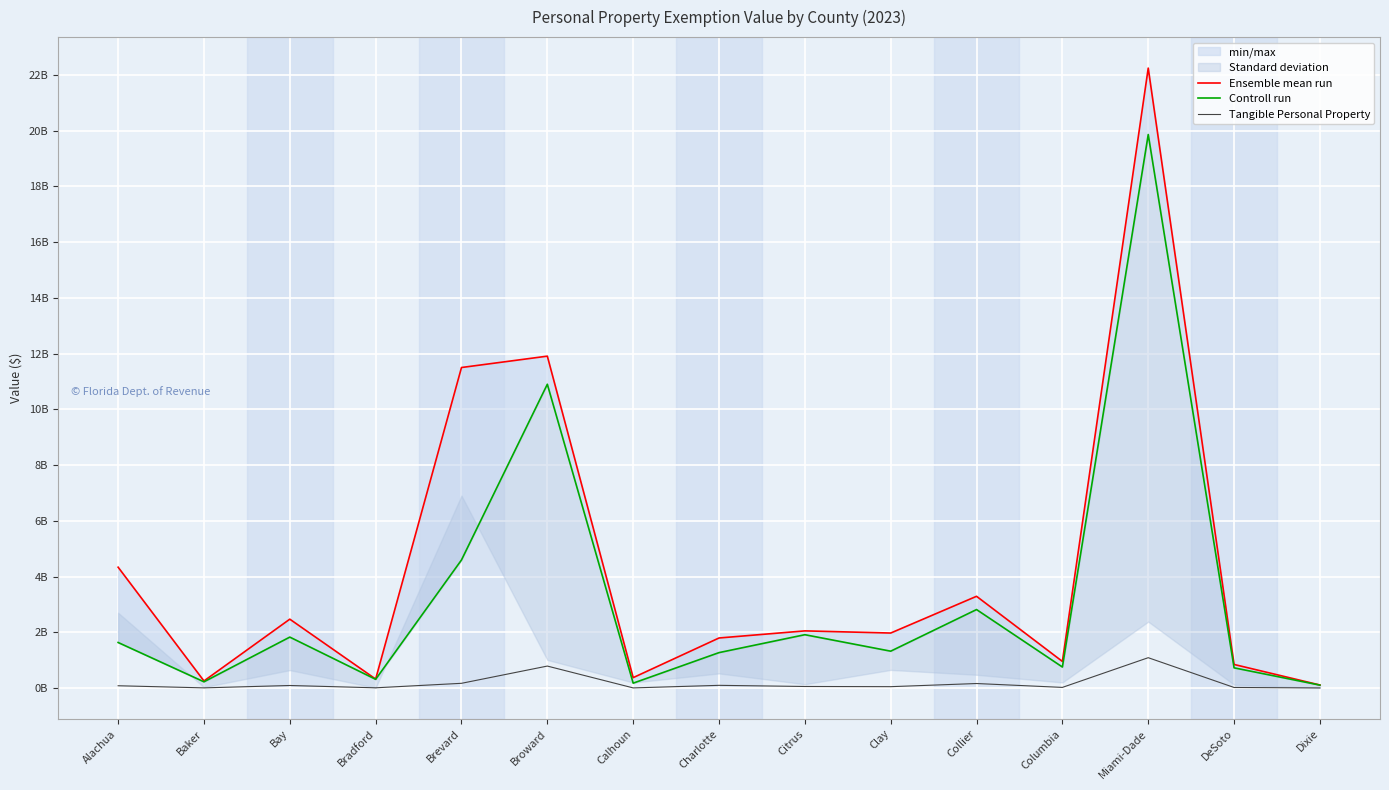

The Ensemble mean run series shows 17350311442 at Broward. True or false?

False